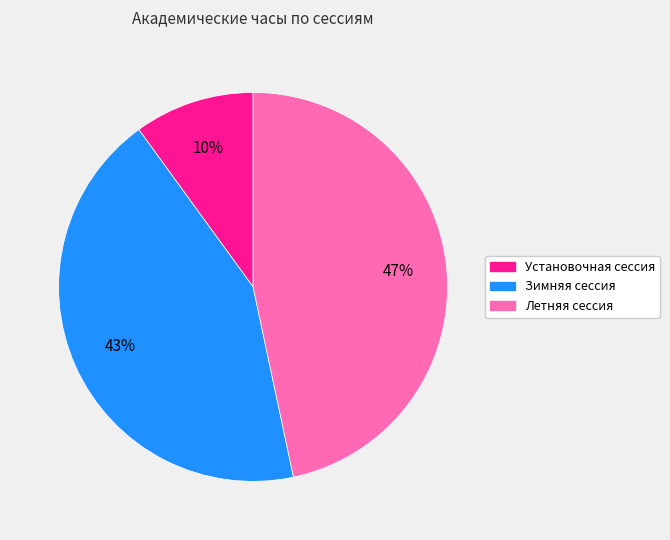

What is the largest slice in the pie chart?

Летняя сессия